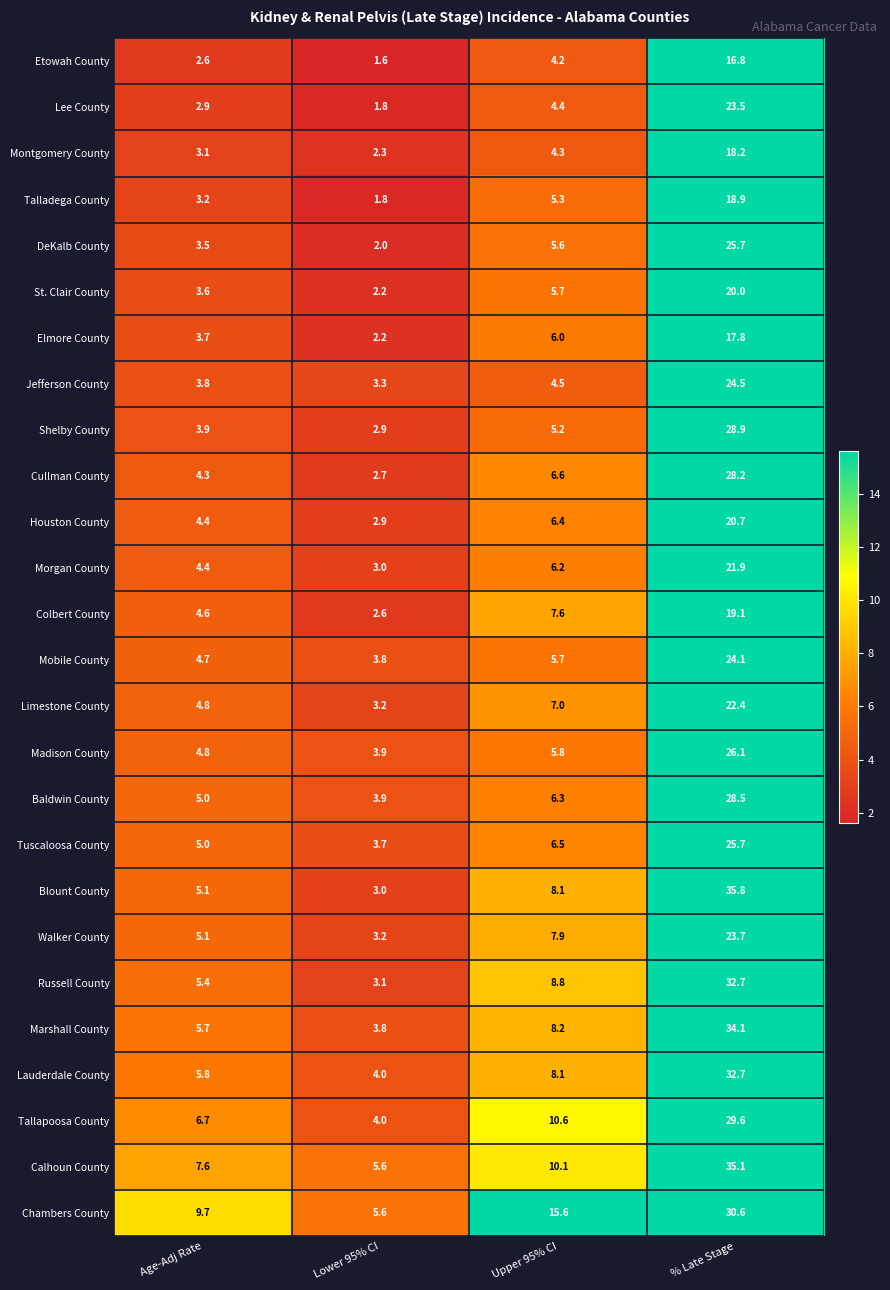

Which series has the largest total across all categories?

Chambers County